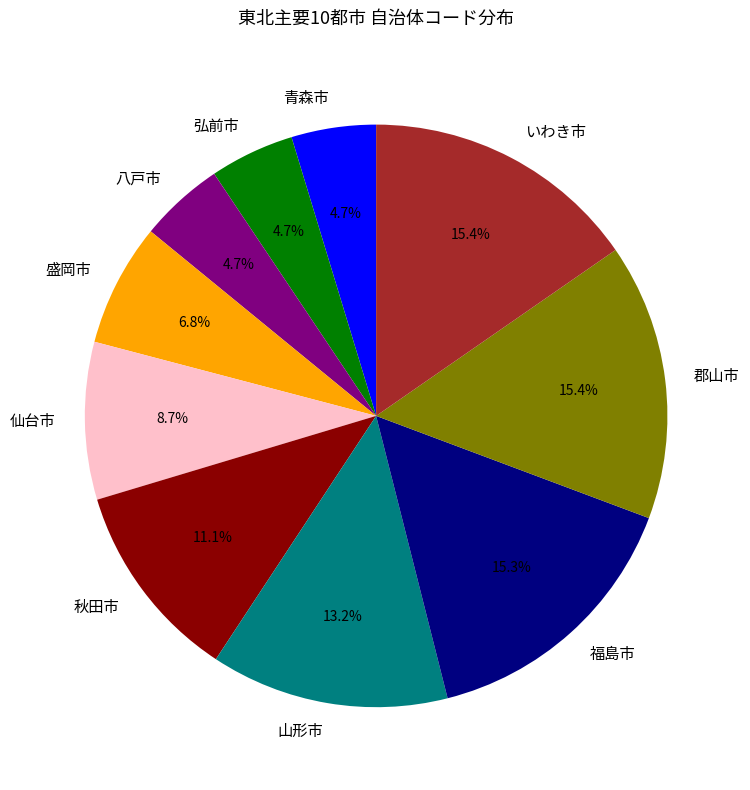

What is the ratio of the value at 山形市 to the value at 弘前市?

2.8